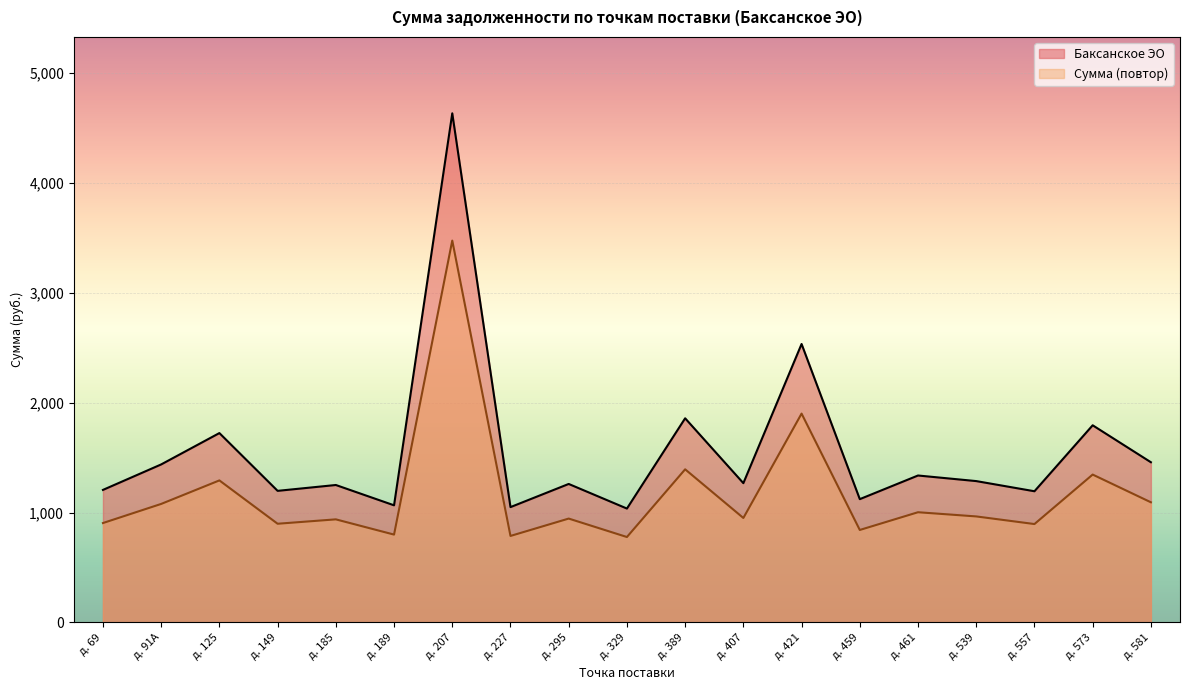

What is the difference between the highest and lowest values at д. 557?

298.4